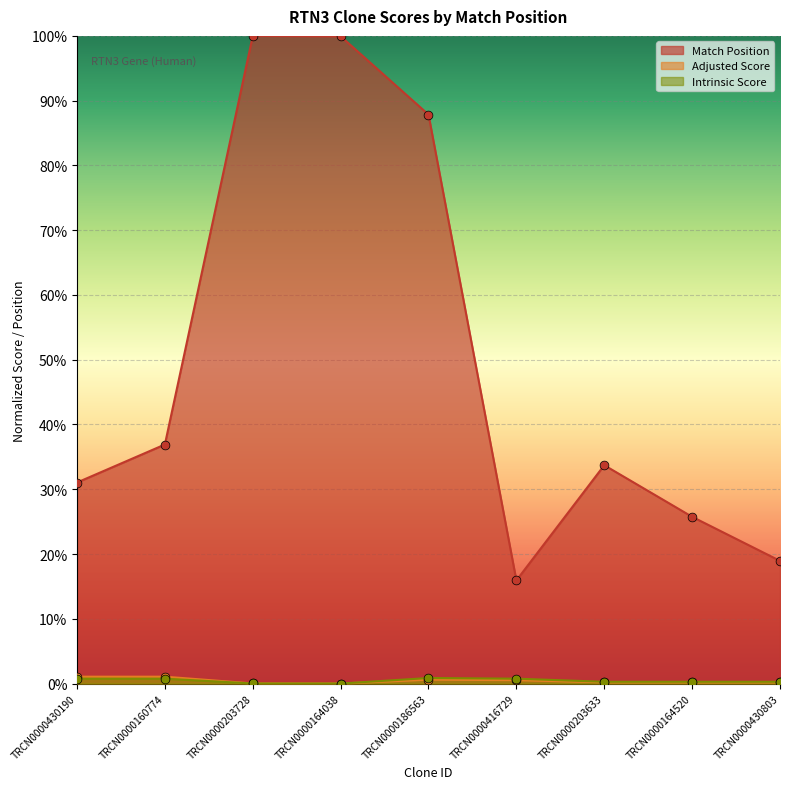

What is the total value across all series at TRCN0000164038?

1.0